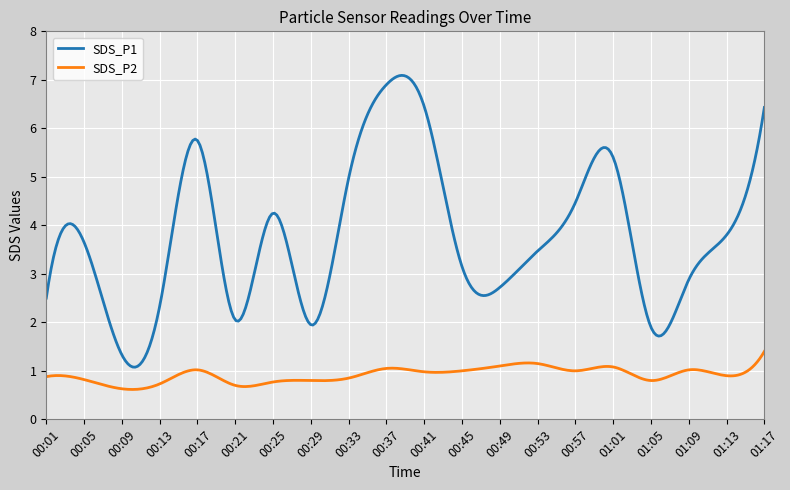

What is the greatest value displayed?

7.1